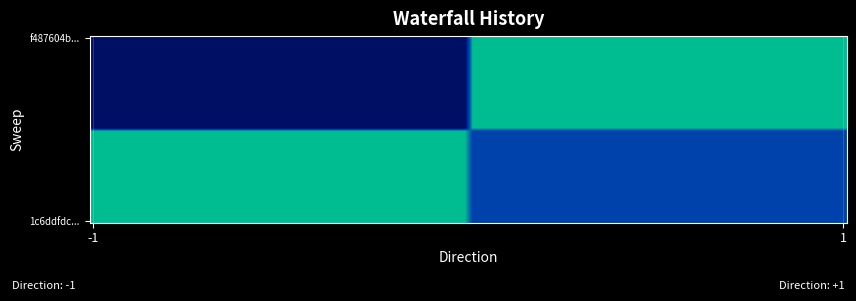

Reading left to right, extract all data points from this chart.

f487604b90768e51e043c6d6a1465776745788d: 0=-1	1=1
1c6ddfdc28c4aa8b2a5e339d3a78d255beed056: 0=1	1=0